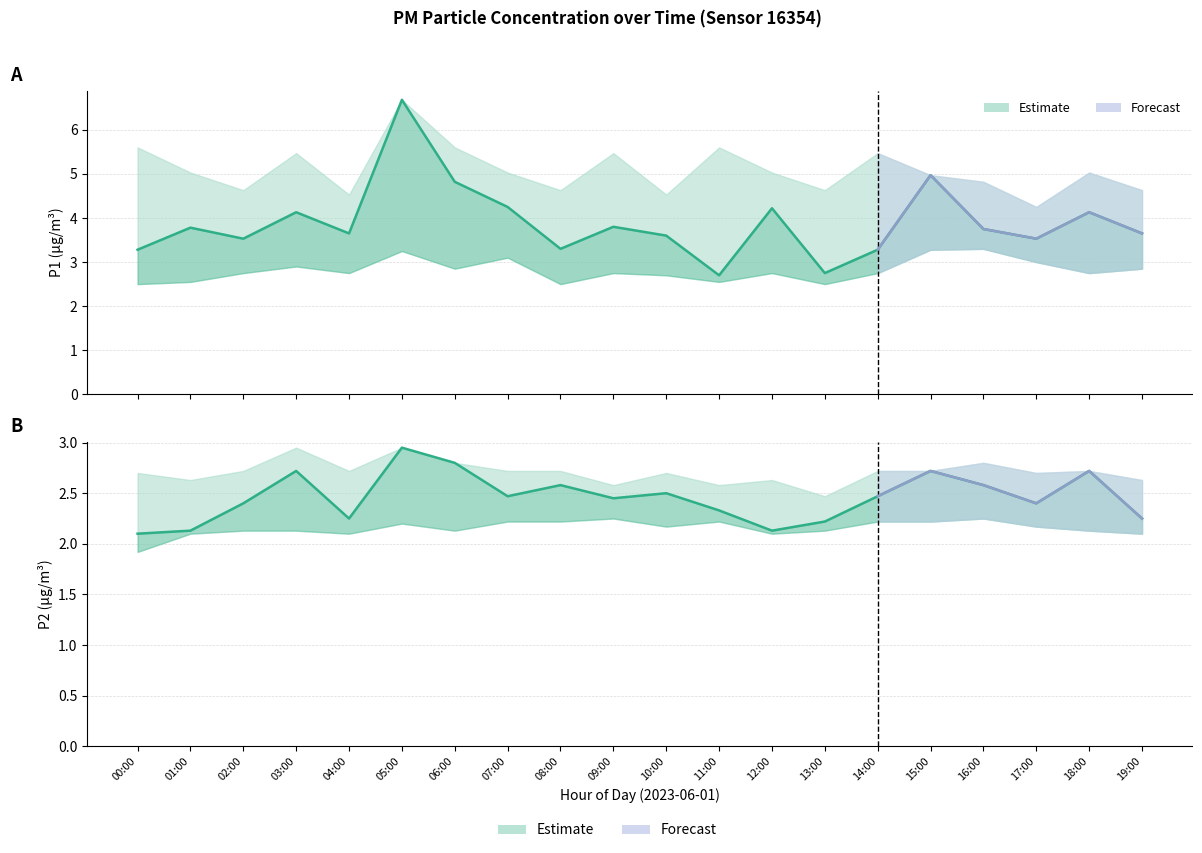

At which category is the sum across all series the highest?

05:00